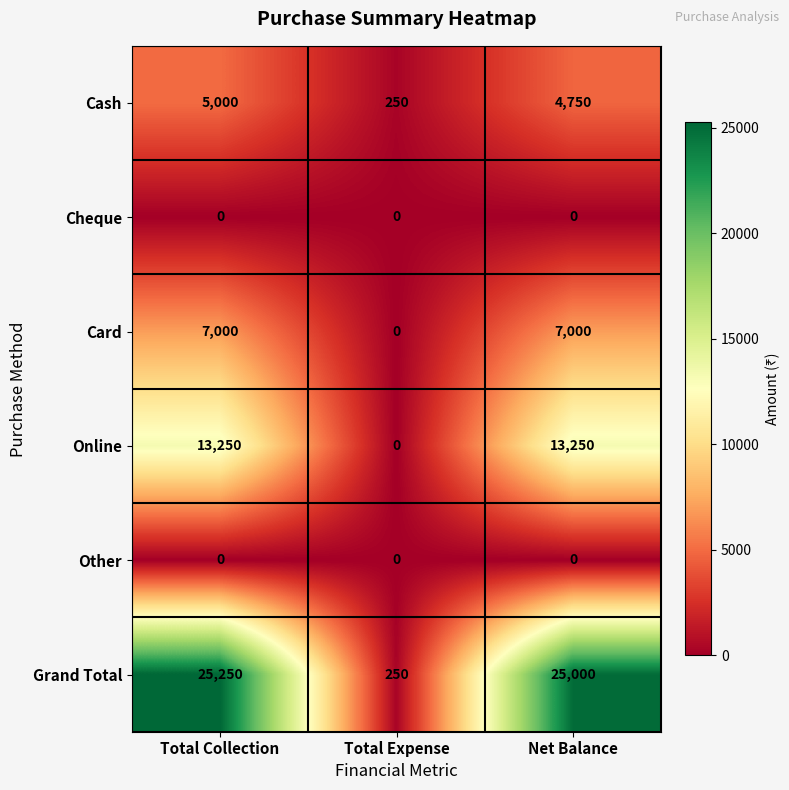

How many series are shown in this chart?

6